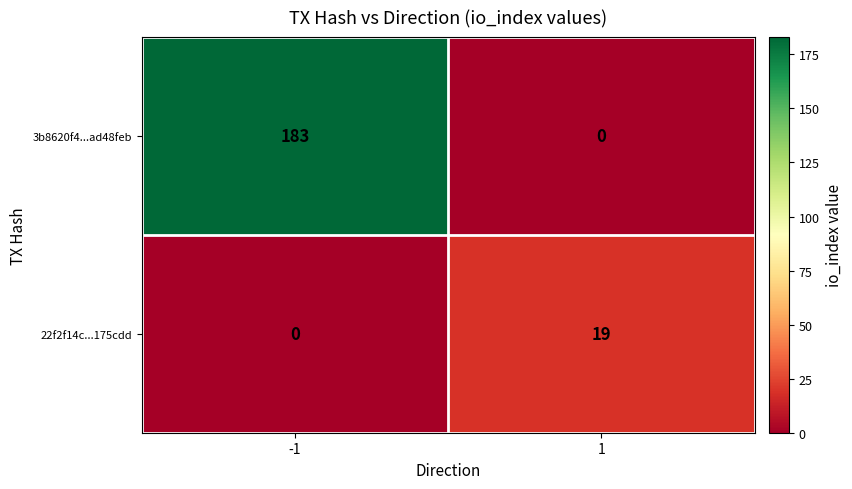

List the series in order of their peak value, highest first.

3b8620f4...ad48feb, 22f2f14c...175cdd